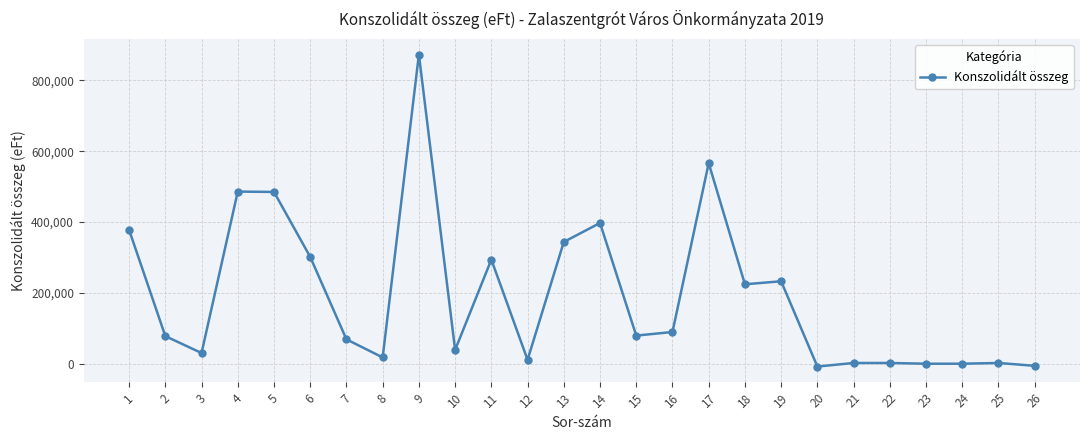

True or false: the data has more than 0 interior local peaks.

True